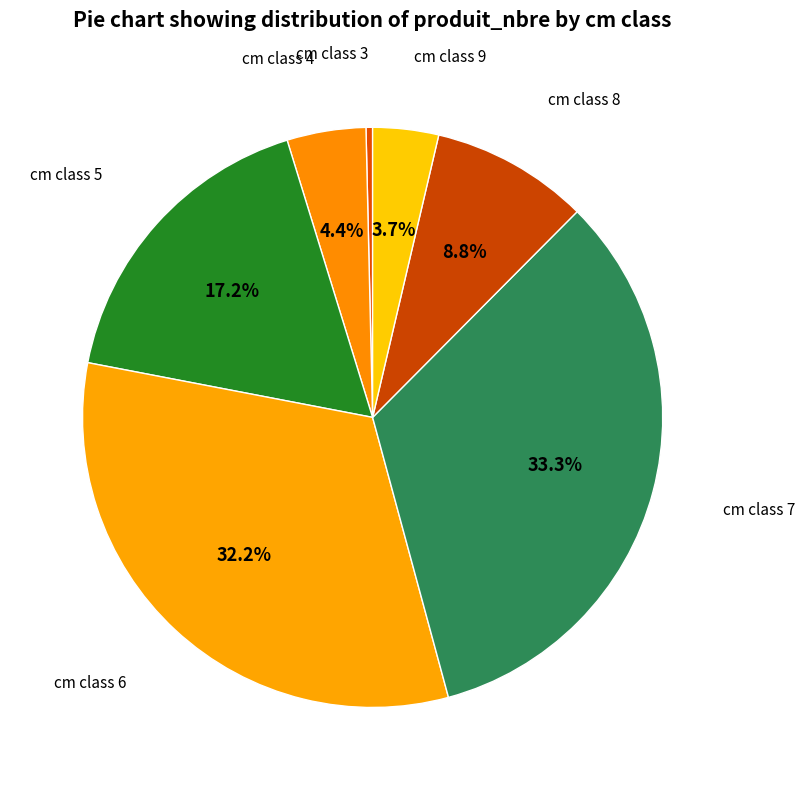

Which slice is the smallest?

cm class 3